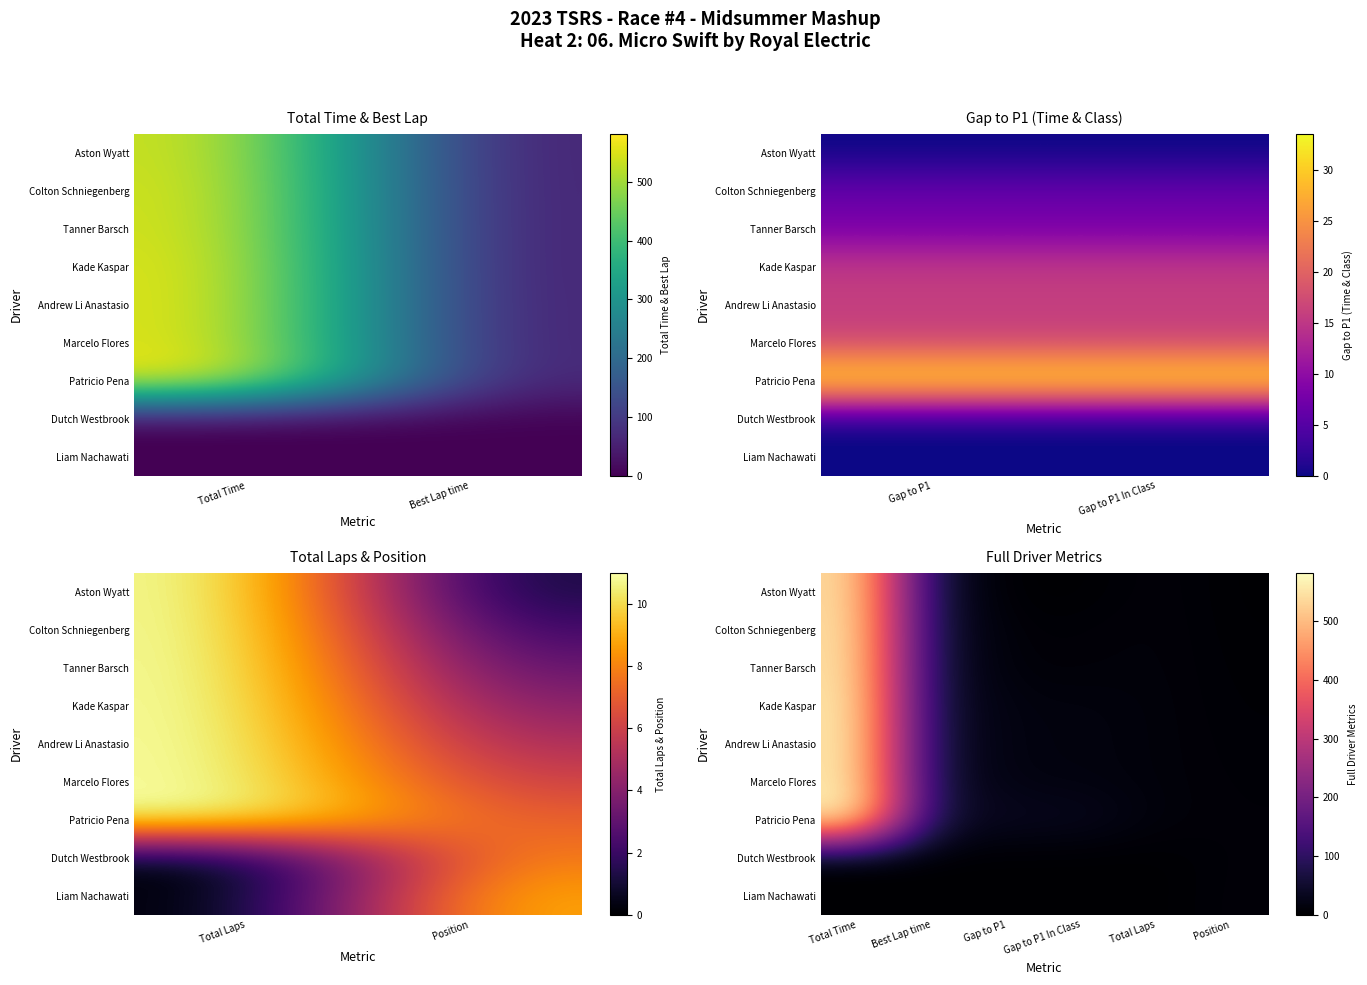

The value of Marcelo Flores at Gap to P1 In Class is 16.6. True or false?

True